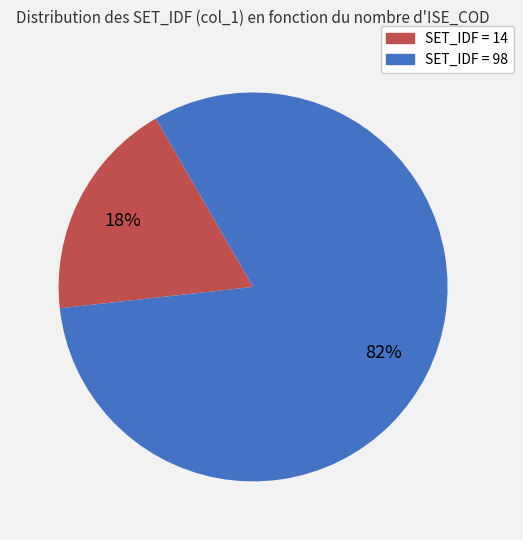

Is there a majority slice in this chart?

Yes